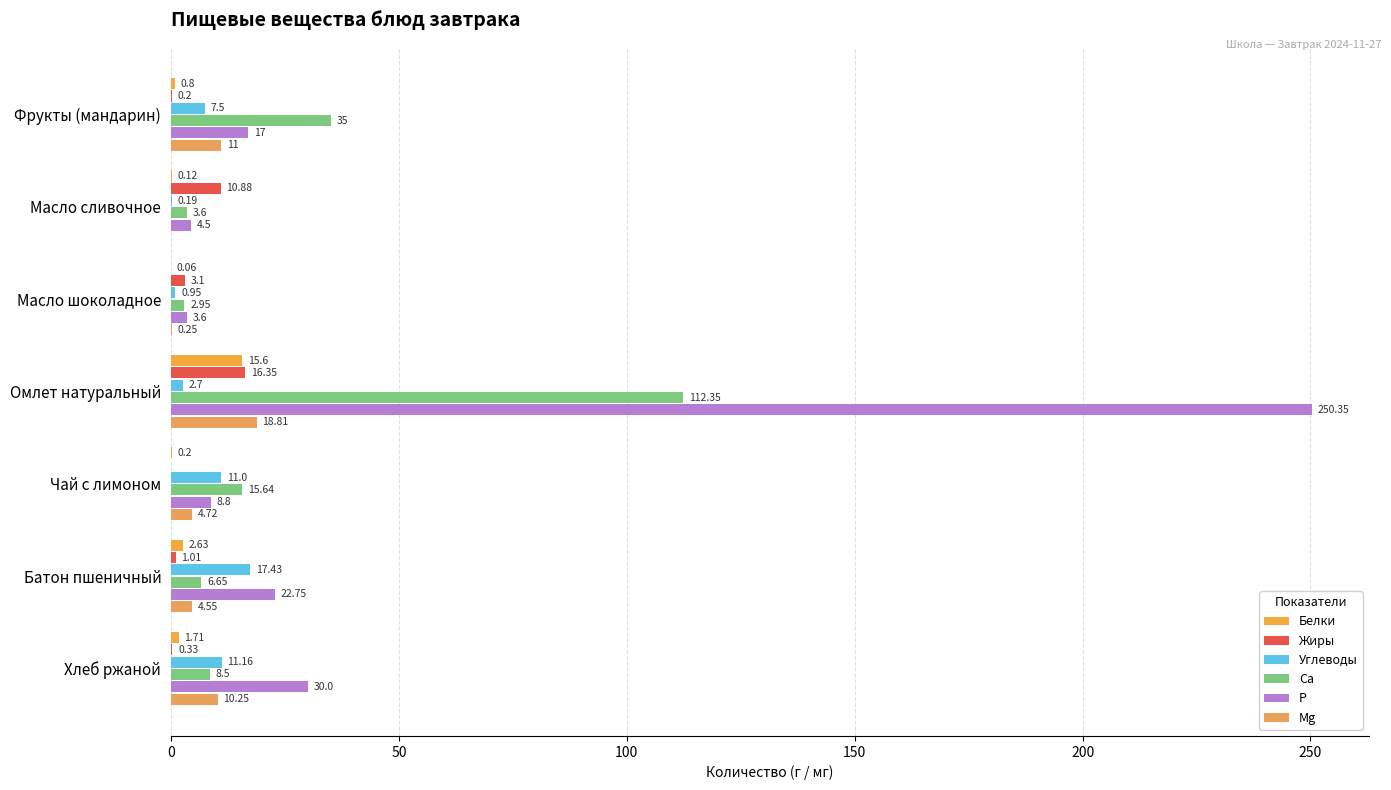

How many series are shown in this chart?

6